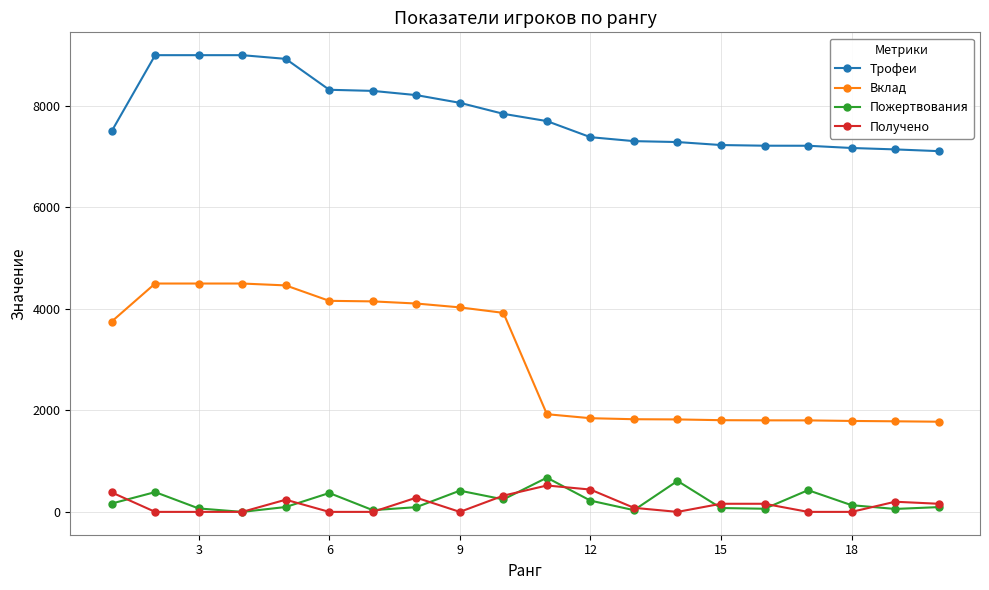

True or false: Вклад and Пожертвования cross at least once.

False